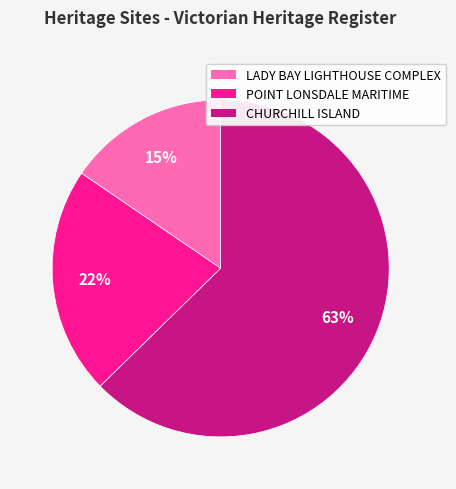

Is there any slice that represents more than half of the pie?

Yes